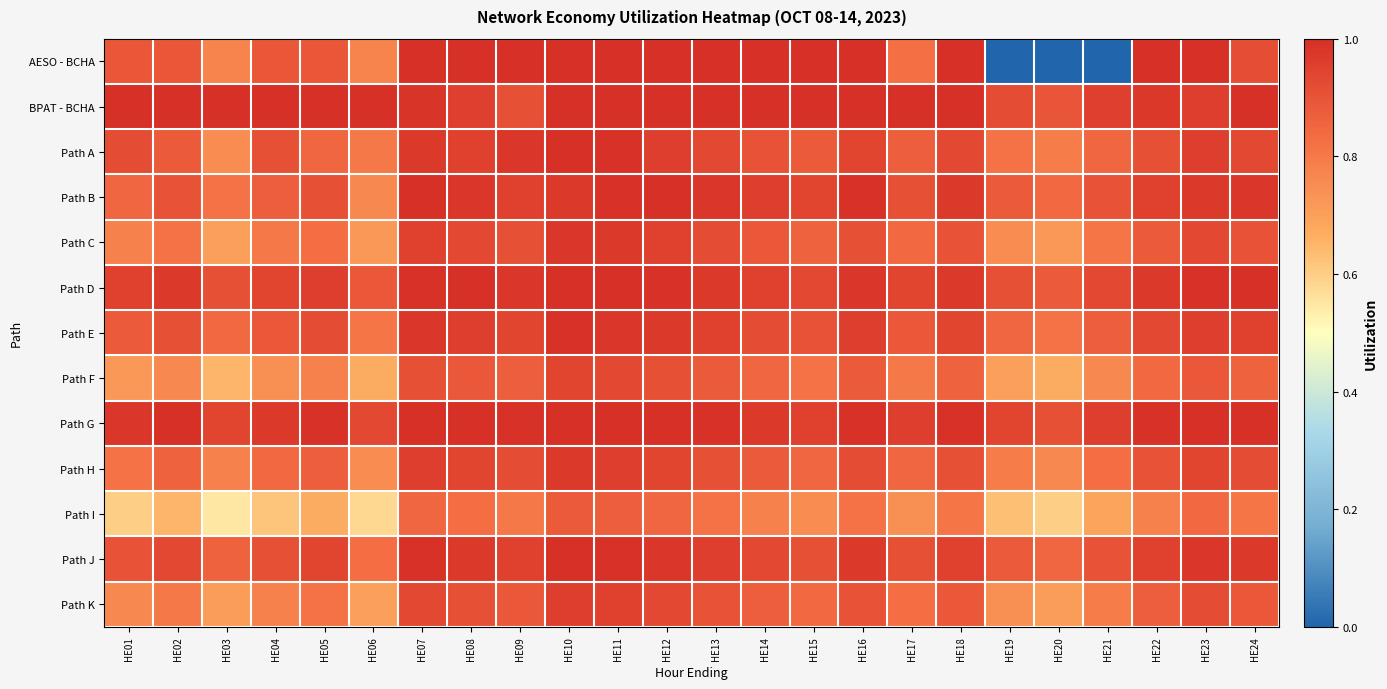

Reading left to right, extract all data points from this chart.

AESO - BCHA: HE01=0.9	HE02=0.9	HE03=0.8	HE04=0.9	HE05=0.9	HE06=0.8	HE07=1.0	HE08=1.0	HE09=1.0	HE10=1.0	HE11=1.0	HE12=1.0	HE13=1.0	HE14=1.0	HE15=1.0	HE16=1.0	HE17=0.8	HE18=1.0	HE19=0.0	HE20=0.0	HE21=0.0	HE22=1.0	HE23=1.0	HE24=0.9
BPAT - BCHA: HE01=1.0	HE02=1.0	HE03=1.0	HE04=1.0	HE05=1.0	HE06=1.0	HE07=1.0	HE08=1.0	HE09=0.9	HE10=1.0	HE11=1.0	HE12=1.0	HE13=1.0	HE14=1.0	HE15=1.0	HE16=1.0	HE17=1.0	HE18=1.0	HE19=0.9	HE20=0.9	HE21=1.0	HE22=1.0	HE23=1.0	HE24=1.0
Path A: HE01=0.9	HE02=0.9	HE03=0.8	HE04=0.9	HE05=0.8	HE06=0.8	HE07=1.0	HE08=0.9	HE09=1.0	HE10=1.0	HE11=1.0	HE12=1.0	HE13=0.9	HE14=0.9	HE15=0.9	HE16=0.9	HE17=0.9	HE18=0.9	HE19=0.8	HE20=0.8	HE21=0.8	HE22=0.9	HE23=1.0	HE24=0.9
Path B: HE01=0.8	HE02=0.9	HE03=0.8	HE04=0.9	HE05=0.9	HE06=0.8	HE07=1.0	HE08=1.0	HE09=0.9	HE10=1.0	HE11=1.0	HE12=1.0	HE13=1.0	HE14=1.0	HE15=0.9	HE16=1.0	HE17=0.9	HE18=1.0	HE19=0.9	HE20=0.8	HE21=0.9	HE22=0.9	HE23=1.0	HE24=1.0
Path C: HE01=0.8	HE02=0.8	HE03=0.7	HE04=0.8	HE05=0.8	HE06=0.7	HE07=0.9	HE08=0.9	HE09=0.9	HE10=1.0	HE11=1.0	HE12=0.9	HE13=0.9	HE14=0.9	HE15=0.9	HE16=0.9	HE17=0.8	HE18=0.9	HE19=0.8	HE20=0.7	HE21=0.8	HE22=0.9	HE23=0.9	HE24=0.9
Path D: HE01=0.9	HE02=1.0	HE03=0.9	HE04=0.9	HE05=1.0	HE06=0.9	HE07=1.0	HE08=1.0	HE09=1.0	HE10=1.0	HE11=1.0	HE12=1.0	HE13=1.0	HE14=0.9	HE15=0.9	HE16=1.0	HE17=0.9	HE18=1.0	HE19=0.9	HE20=0.9	HE21=0.9	HE22=1.0	HE23=1.0	HE24=1.0
Path E: HE01=0.9	HE02=0.9	HE03=0.8	HE04=0.9	HE05=0.9	HE06=0.8	HE07=1.0	HE08=1.0	HE09=0.9	HE10=1.0	HE11=1.0	HE12=1.0	HE13=0.9	HE14=0.9	HE15=0.9	HE16=1.0	HE17=0.9	HE18=0.9	HE19=0.8	HE20=0.8	HE21=0.9	HE22=0.9	HE23=1.0	HE24=0.9
Path F: HE01=0.7	HE02=0.8	HE03=0.7	HE04=0.7	HE05=0.8	HE06=0.7	HE07=0.9	HE08=0.9	HE09=0.9	HE10=0.9	HE11=0.9	HE12=0.9	HE13=0.9	HE14=0.8	HE15=0.8	HE16=0.9	HE17=0.8	HE18=0.9	HE19=0.7	HE20=0.7	HE21=0.8	HE22=0.8	HE23=0.9	HE24=0.9
Path G: HE01=1.0	HE02=1.0	HE03=0.9	HE04=1.0	HE05=1.0	HE06=0.9	HE07=1.0	HE08=1.0	HE09=1.0	HE10=1.0	HE11=1.0	HE12=1.0	HE13=1.0	HE14=1.0	HE15=0.9	HE16=1.0	HE17=1.0	HE18=1.0	HE19=0.9	HE20=0.9	HE21=1.0	HE22=1.0	HE23=1.0	HE24=1.0
Path H: HE01=0.8	HE02=0.9	HE03=0.8	HE04=0.8	HE05=0.9	HE06=0.8	HE07=1.0	HE08=0.9	HE09=0.9	HE10=1.0	HE11=1.0	HE12=0.9	HE13=0.9	HE14=0.9	HE15=0.8	HE16=0.9	HE17=0.8	HE18=0.9	HE19=0.8	HE20=0.8	HE21=0.8	HE22=0.9	HE23=0.9	HE24=0.9
Path I: HE01=0.6	HE02=0.7	HE03=0.6	HE04=0.6	HE05=0.7	HE06=0.6	HE07=0.8	HE08=0.8	HE09=0.8	HE10=0.9	HE11=0.9	HE12=0.8	HE13=0.8	HE14=0.8	HE15=0.8	HE16=0.8	HE17=0.7	HE18=0.8	HE19=0.6	HE20=0.6	HE21=0.7	HE22=0.8	HE23=0.8	HE24=0.8
Path J: HE01=0.9	HE02=0.9	HE03=0.9	HE04=0.9	HE05=0.9	HE06=0.8	HE07=1.0	HE08=1.0	HE09=0.9	HE10=1.0	HE11=1.0	HE12=1.0	HE13=1.0	HE14=0.9	HE15=0.9	HE16=1.0	HE17=0.9	HE18=0.9	HE19=0.9	HE20=0.8	HE21=0.9	HE22=0.9	HE23=1.0	HE24=1.0
Path K: HE01=0.8	HE02=0.8	HE03=0.7	HE04=0.8	HE05=0.8	HE06=0.7	HE07=0.9	HE08=0.9	HE09=0.9	HE10=1.0	HE11=0.9	HE12=0.9	HE13=0.9	HE14=0.9	HE15=0.8	HE16=0.9	HE17=0.8	HE18=0.9	HE19=0.7	HE20=0.7	HE21=0.8	HE22=0.9	HE23=0.9	HE24=0.9